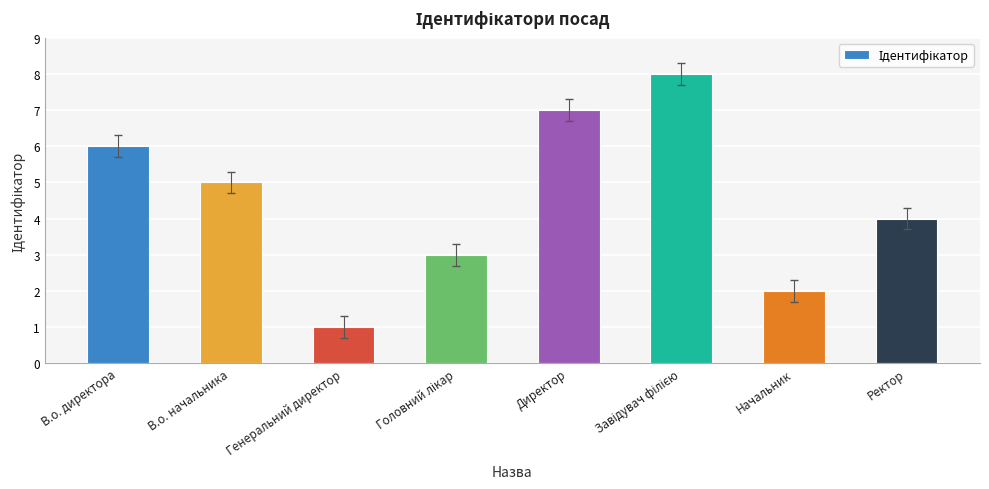

What is the change in value from Директор to Начальник?

-5